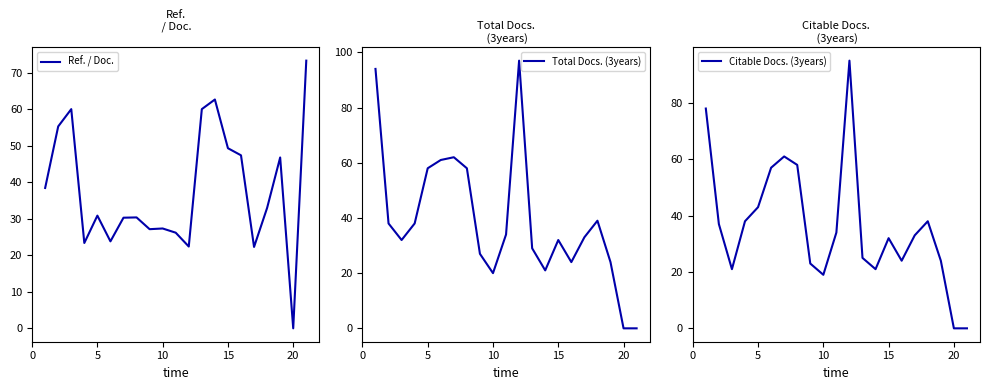

True or false: Ref. / Doc. has more than 0 points higher than both neighbors.

True